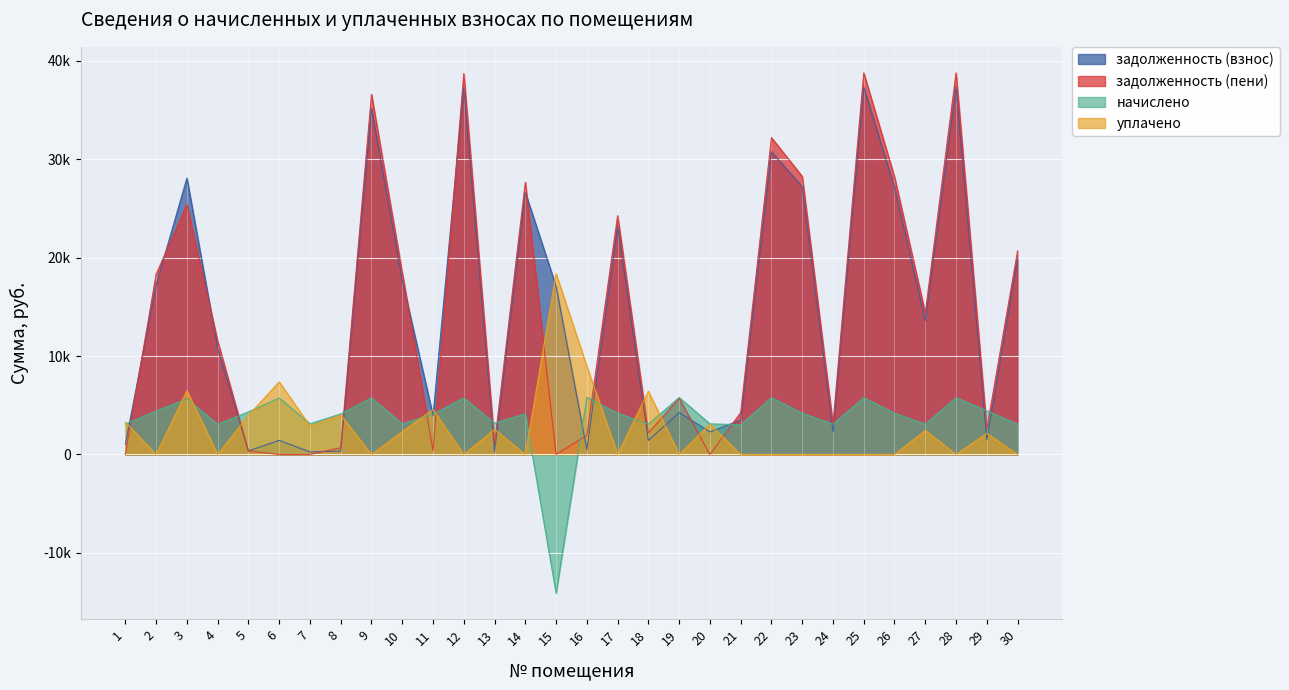

List the series in order of their peak value, lowest first.

начислено, уплачено, задолженность (взнос), задолженность (пени)